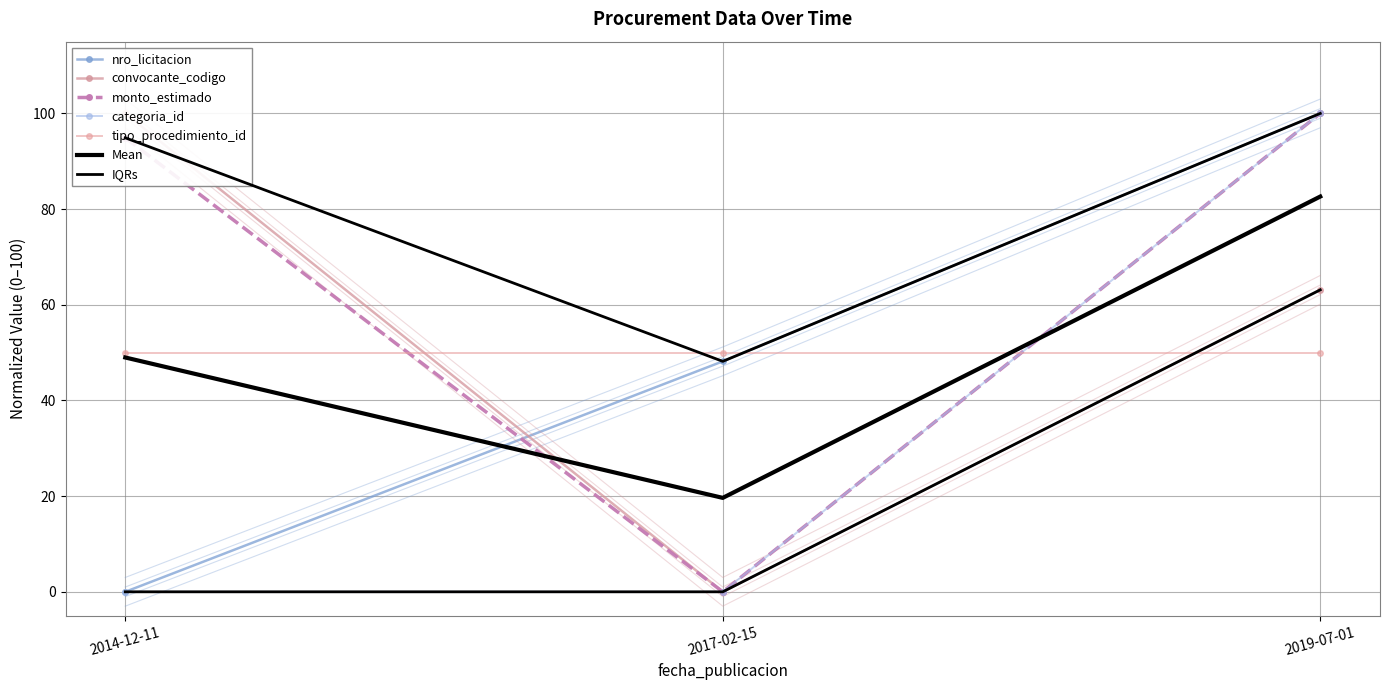

Does the chart have visible grid lines?

Yes